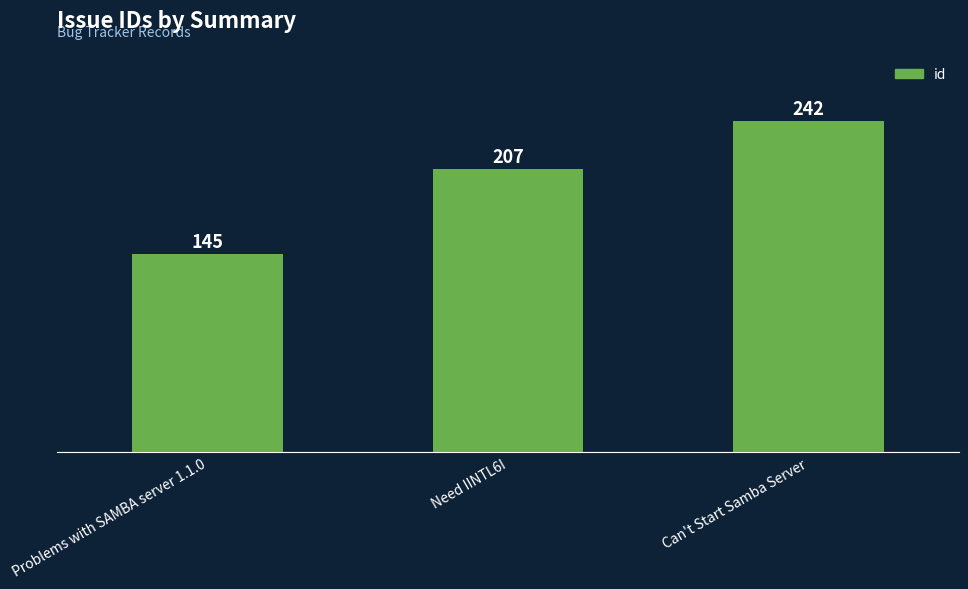

What value does the data have at Can't Start Samba Server?

242